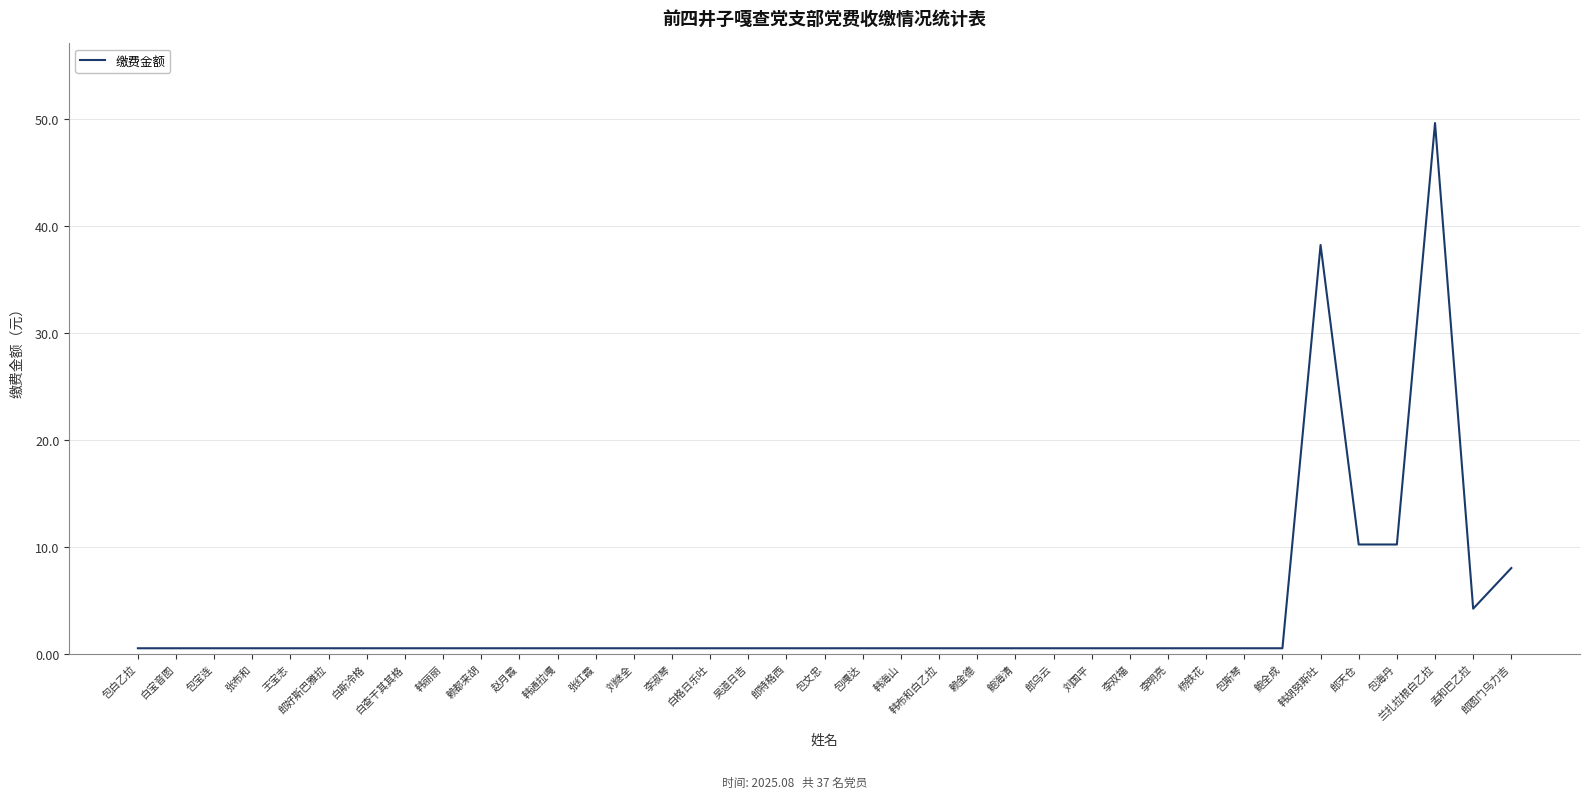

What is the difference between the values at 李明亮 and 孟和巴乙拉?

3.7